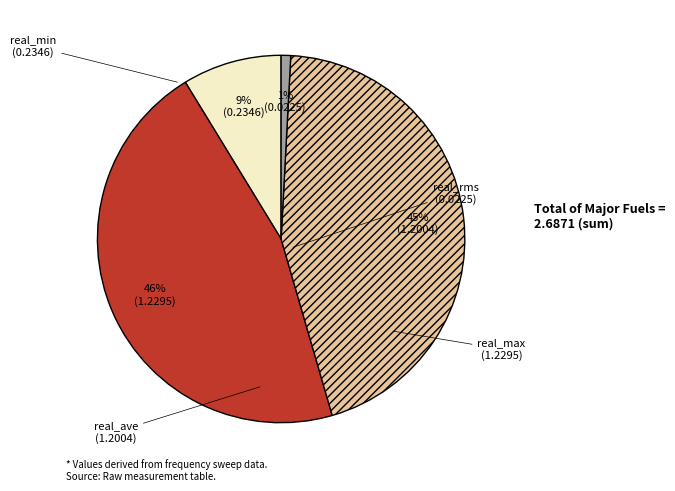

Is it true that real_min is 9% of the pie?

True